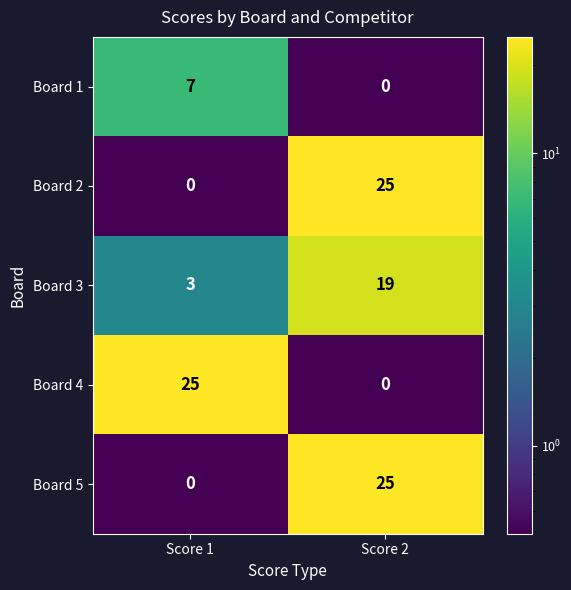

What is the sum of the Board 3 values at Score 2 and Score 1?

22